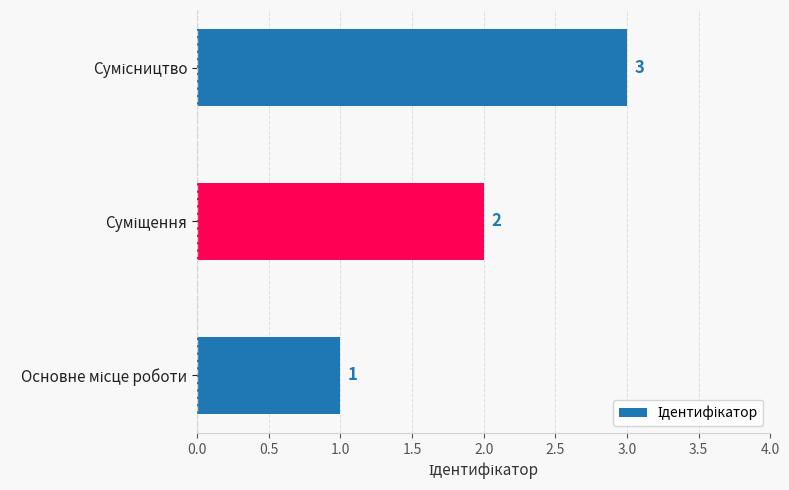

How many data points are less than 2?

1